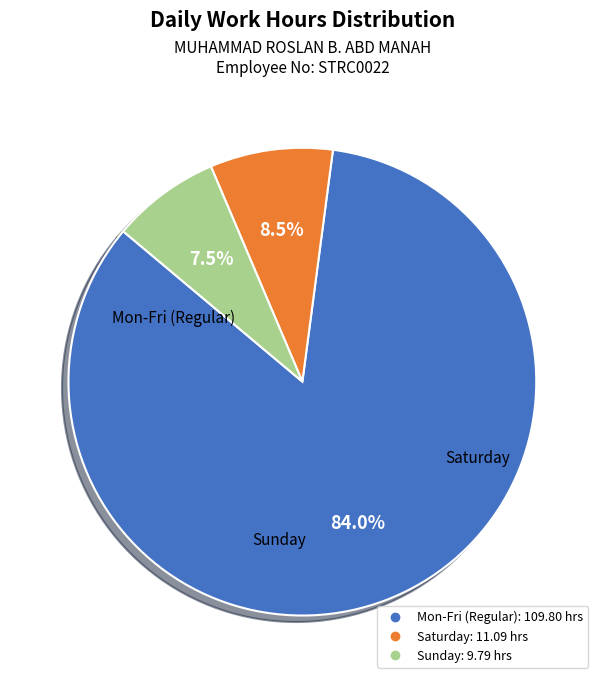

Count the number of slices in the pie.

3